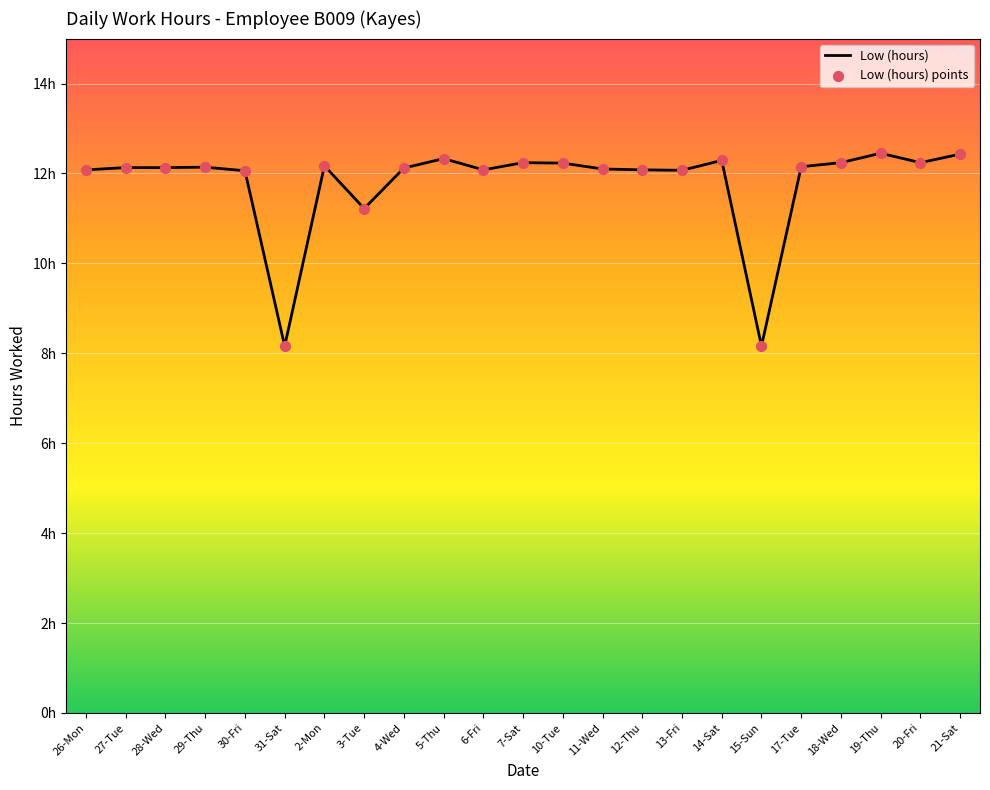

Does the chart have visible grid lines?

Yes